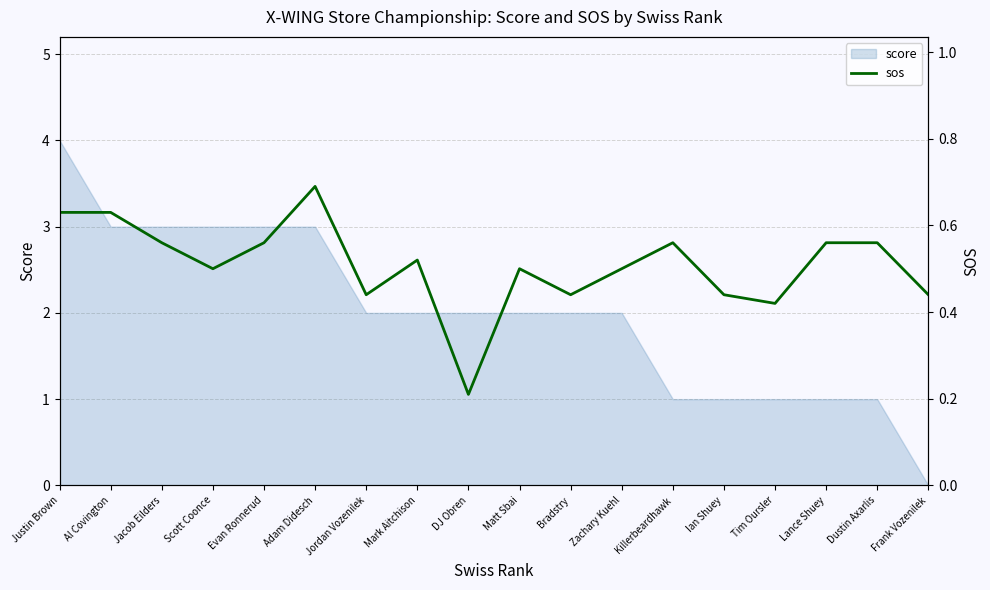

What is the highest value of the score series?

4